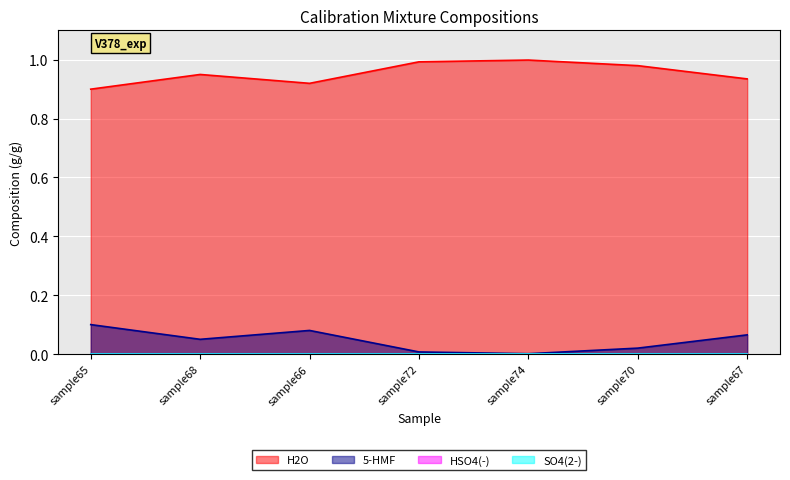

At sample68, list the series in order from largest to smallest.

H2O, 5-HMF